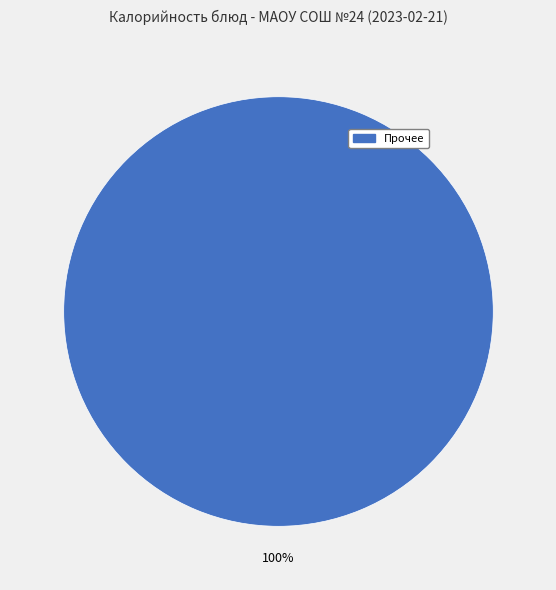

The Прочее slice represents 100% of the pie. True or false?

True